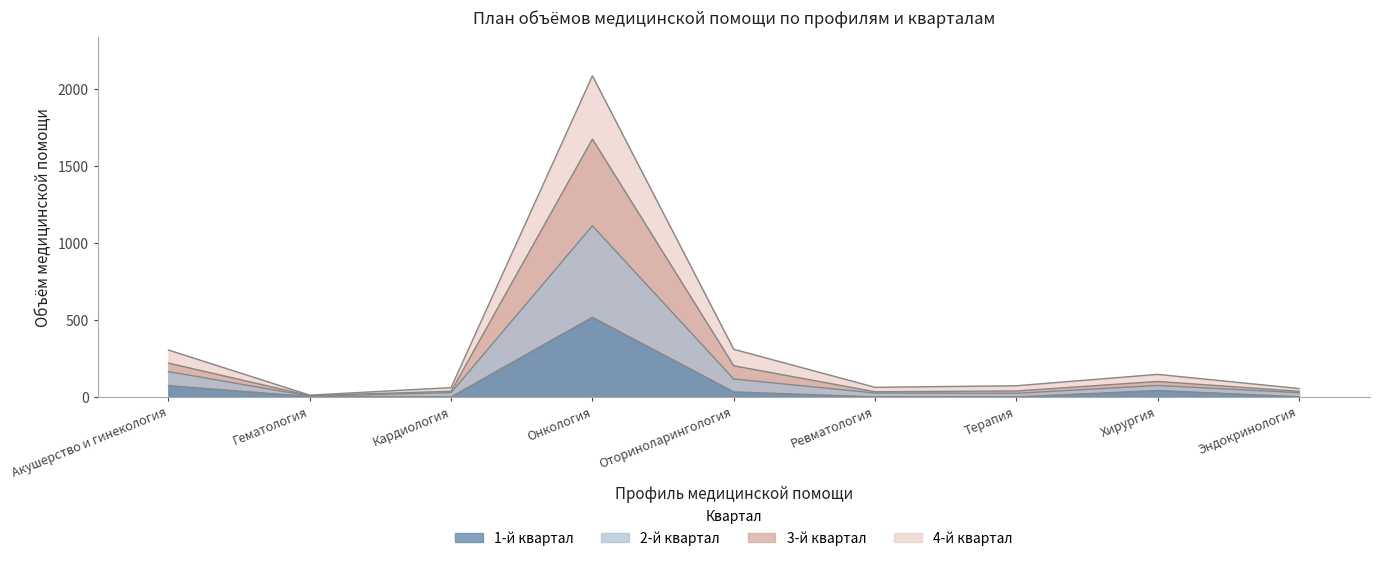

At which label does 3-й квартал first exceed 38?

Акушерство и гинекология